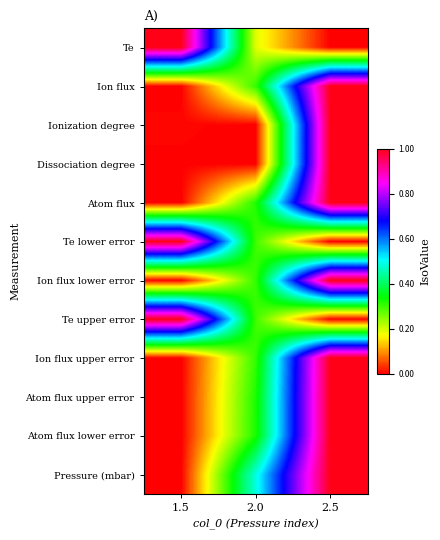

Reading left to right, transcribe all the data shown in this chart.

Te: 1.5=1.0	2.0=0.2	2.5=0.0
Ion flux: 1.5=0.0	2.0=0.3	2.5=1.0
Ionization degree: 1.5=0.0	2.0=0.0	2.5=1.0
Dissociation degree: 1.5=0.0	2.0=0.0	2.5=1.0
Atom flux: 1.5=0.0	2.0=0.3	2.5=1.0
Te lower error: 1.5=1.0	2.0=0.3	2.5=0.0
Ion flux lower error: 1.5=0.0	2.0=0.3	2.5=1.0
Te upper error: 1.5=1.0	2.0=0.3	2.5=0.0
Ion flux upper error: 1.5=0.0	2.0=0.3	2.5=1.0
Atom flux upper error: 1.5=0.0	2.0=0.3	2.5=1.0
Atom flux lower error: 1.5=0.0	2.0=0.3	2.5=1.0
Pressure (mbar): 1.5=0.0	2.0=0.5	2.5=1.0